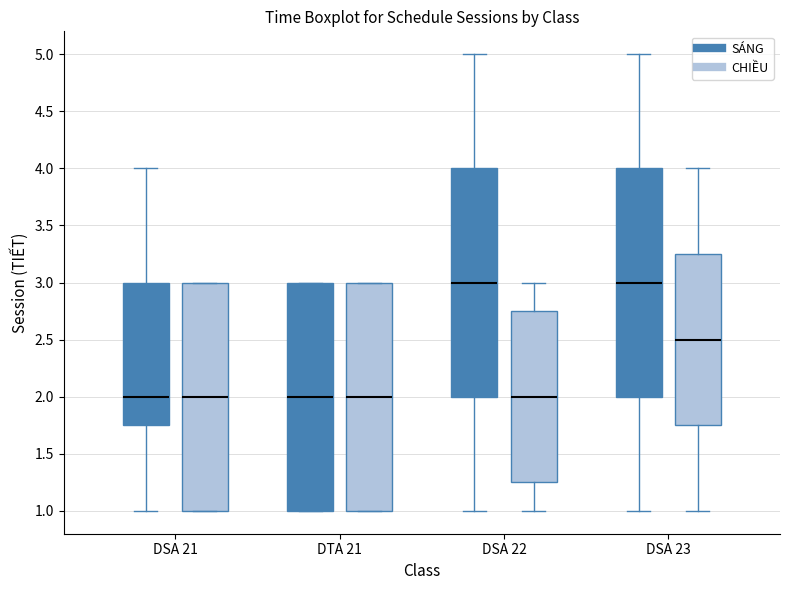

Where is the lower edge of the box for DSA 22 (SÁNG) on the y-axis? The values are not printed on the chart, so give them approximately, as read against the axis.

2.00